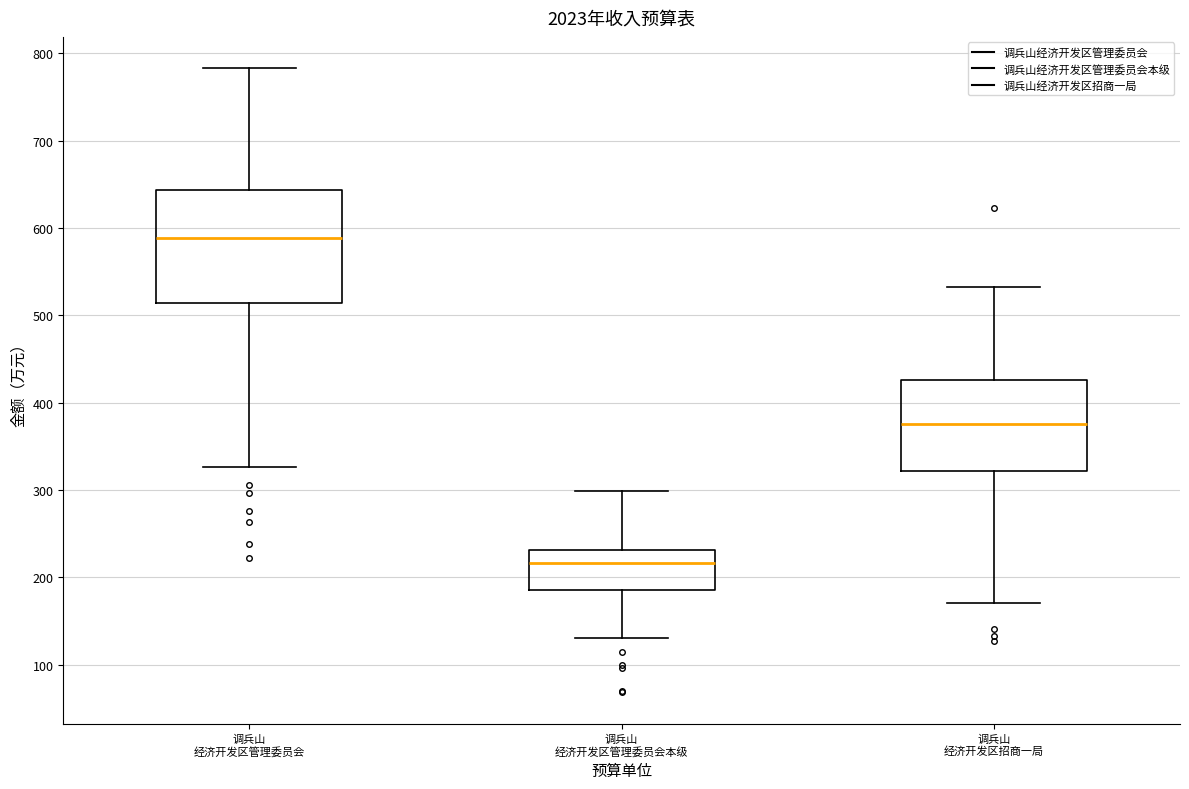

Where does the lower whisker of the box for 调兵山 经济开发区招商一局 end on the y-axis? The values are not printed on the chart, so give them approximately, as read against the axis.

170